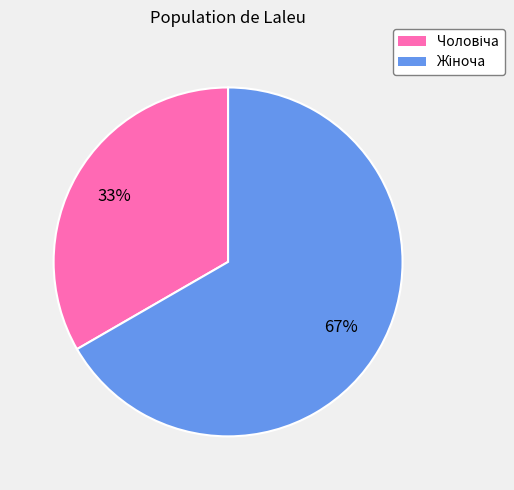

To the nearest percent, what is the average slice percentage?

50%